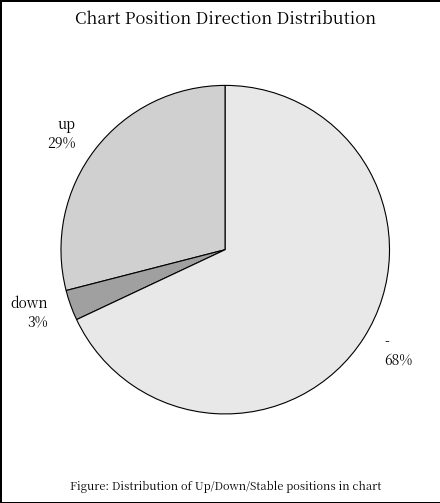

To the nearest percent, what portion does - represent?

68%